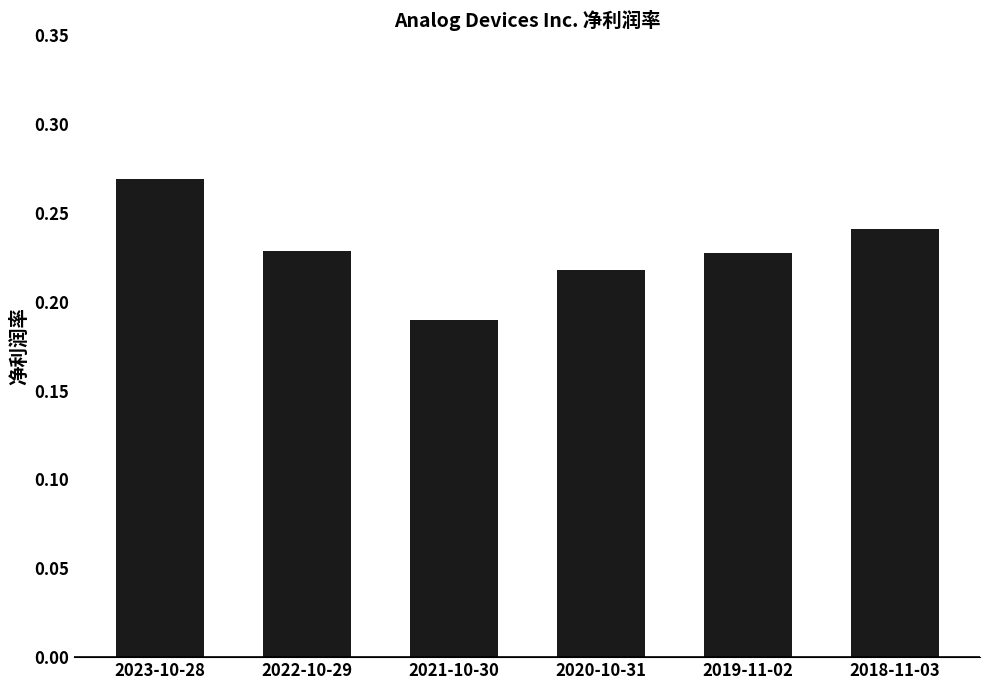

How many categories are shown in the chart?

6